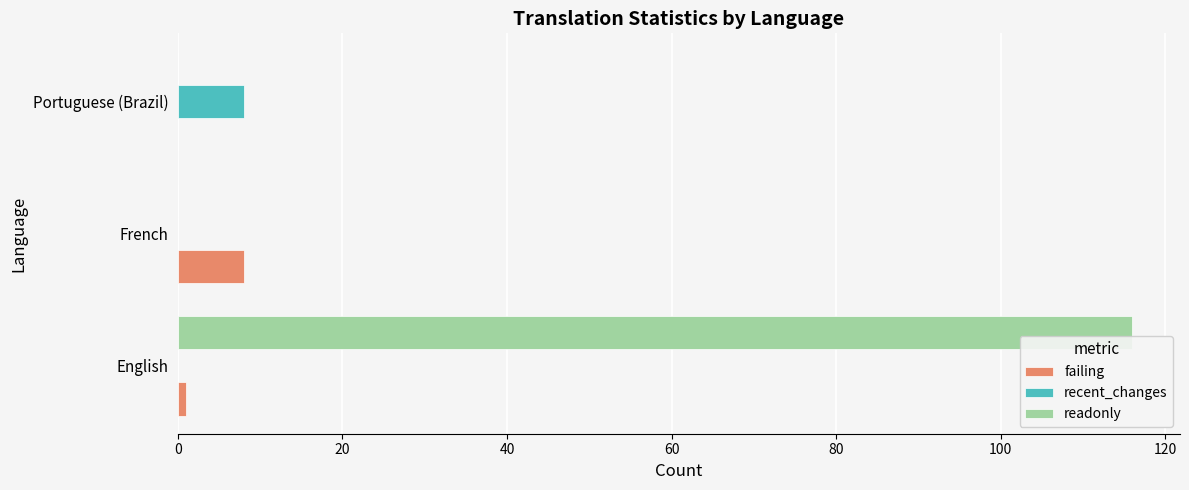

Count the number of data series in this chart.

3